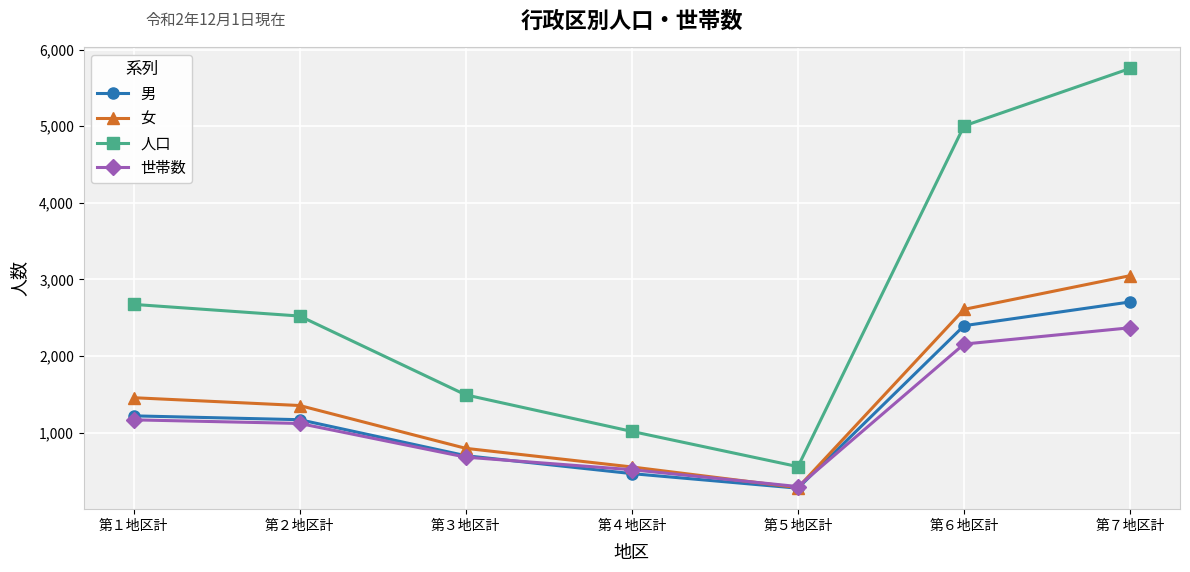

True or false: 人口 and 女 intersect in this chart.

False